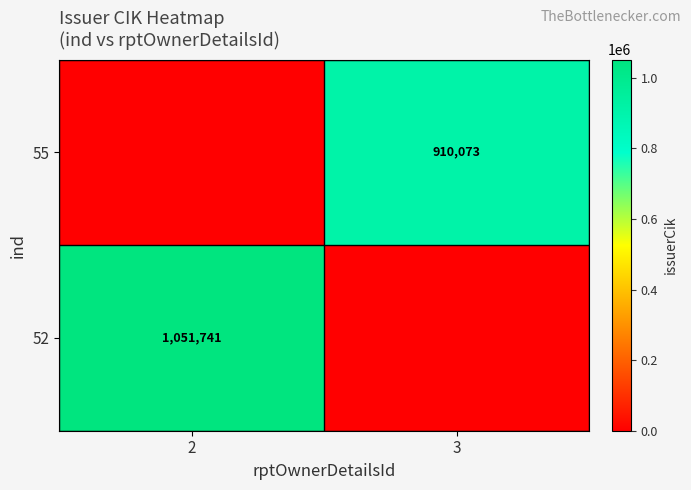

What is the greatest value displayed?

1051741